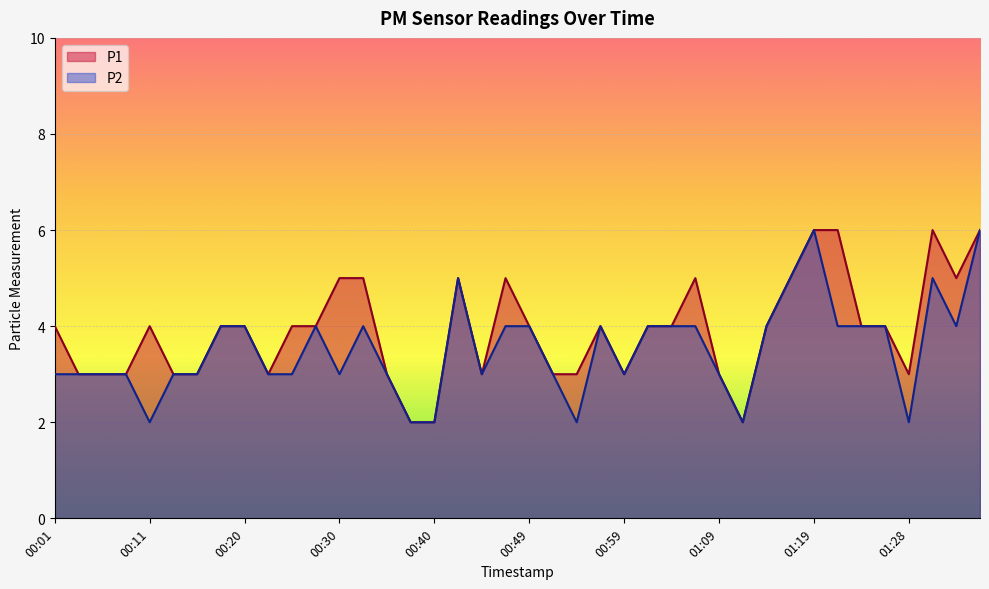

What is the difference between the second highest and second lowest values in the P2 series?

4